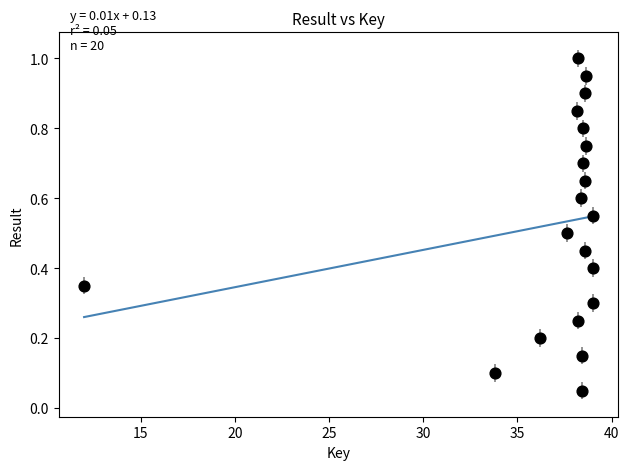

What is the range of X values (max minus min)?

27.0